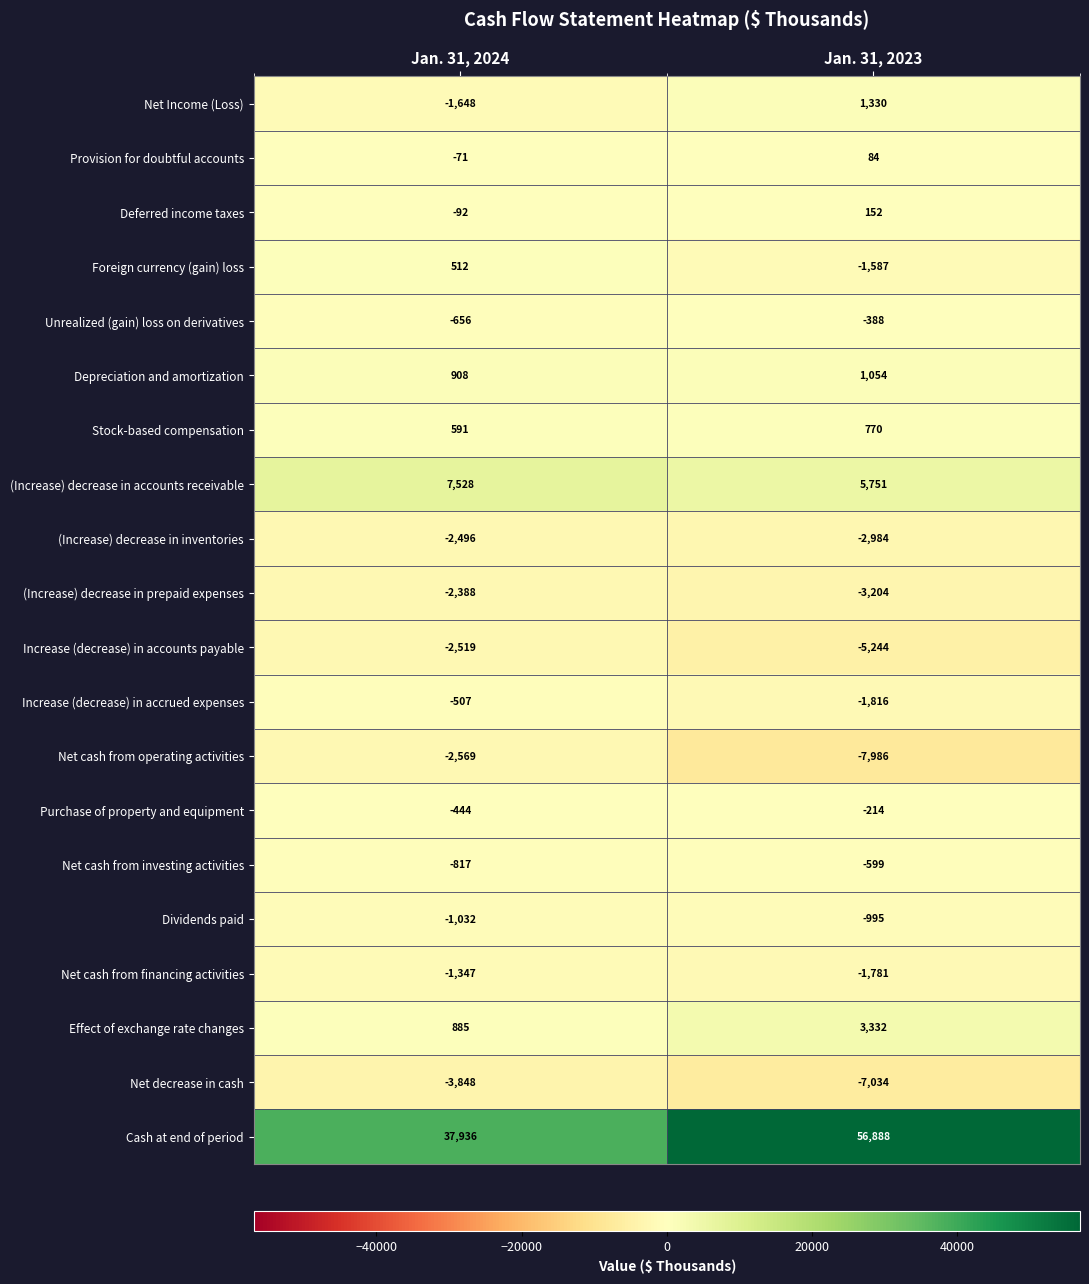

What is the total value across all series at Jan. 31, 2023?

35529